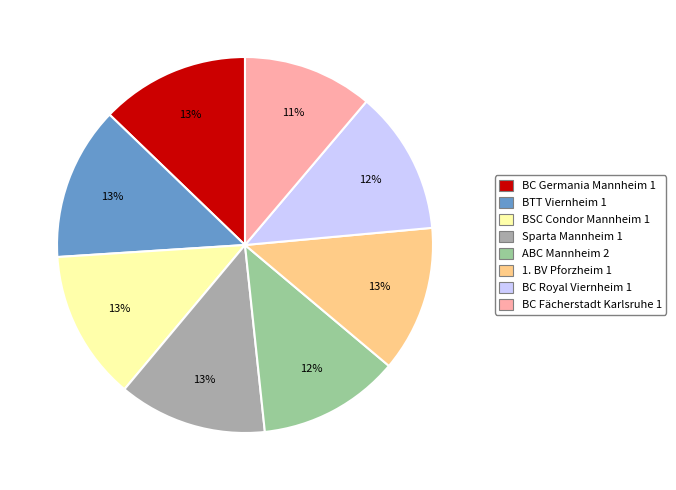

Is it true that BSC Condor Mannheim 1 is 1% of the pie?

False